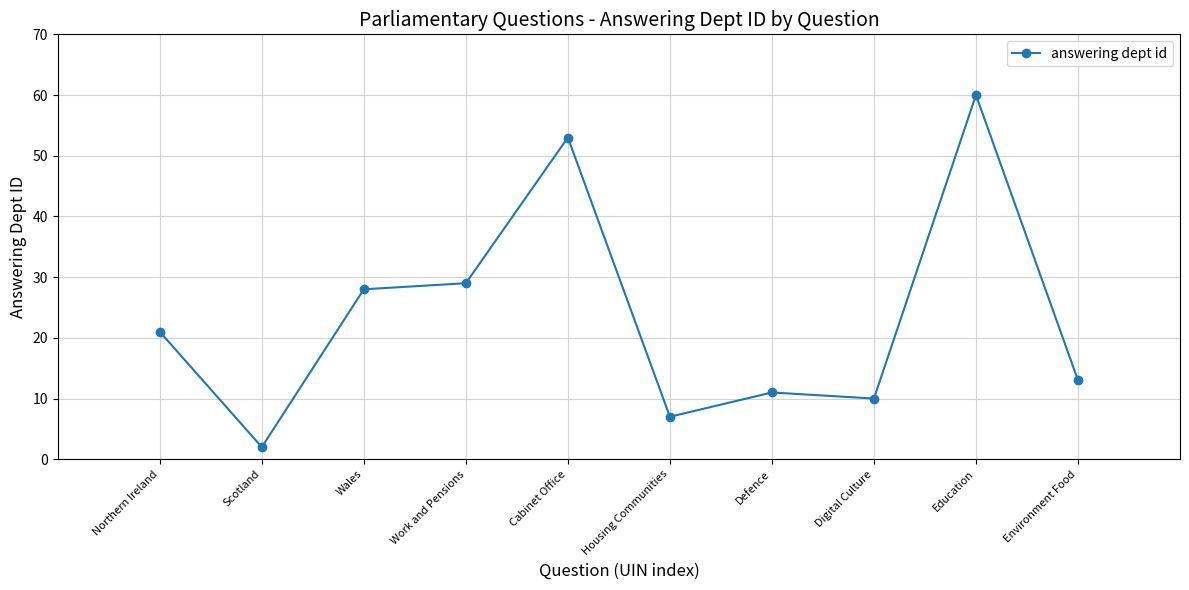

List the labels in order of value, largest first.

Education, Cabinet Office, Work and Pensions, Wales, Northern Ireland, Environment Food, Defence, Digital Culture, Housing Communities, Scotland